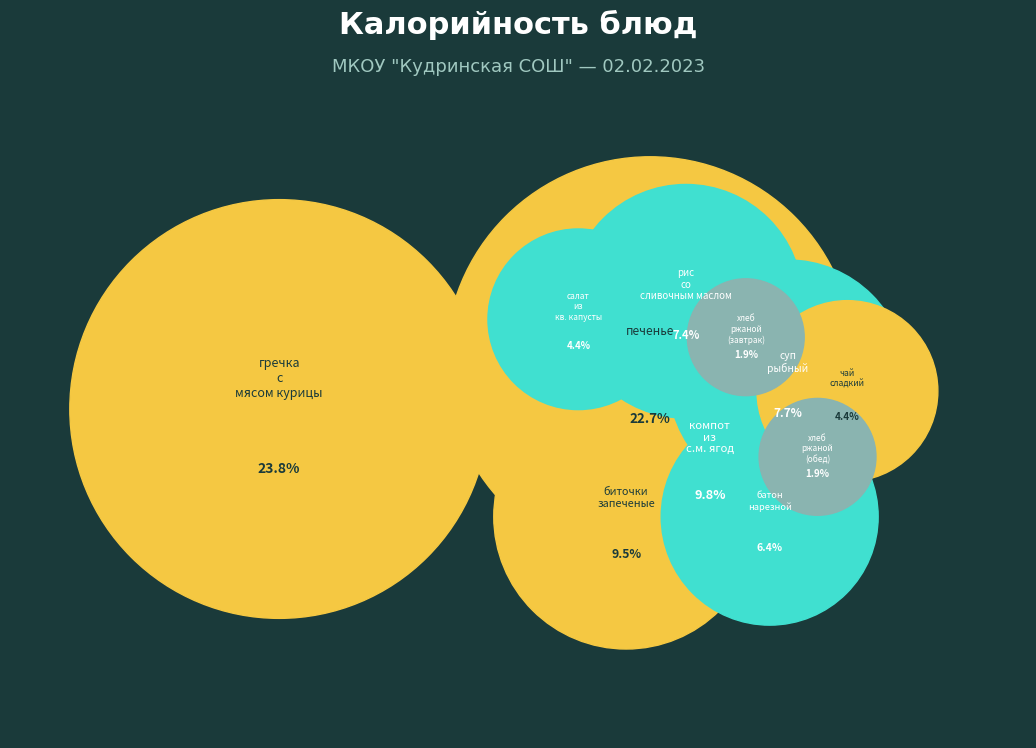

Count the number of slices in the pie.

11